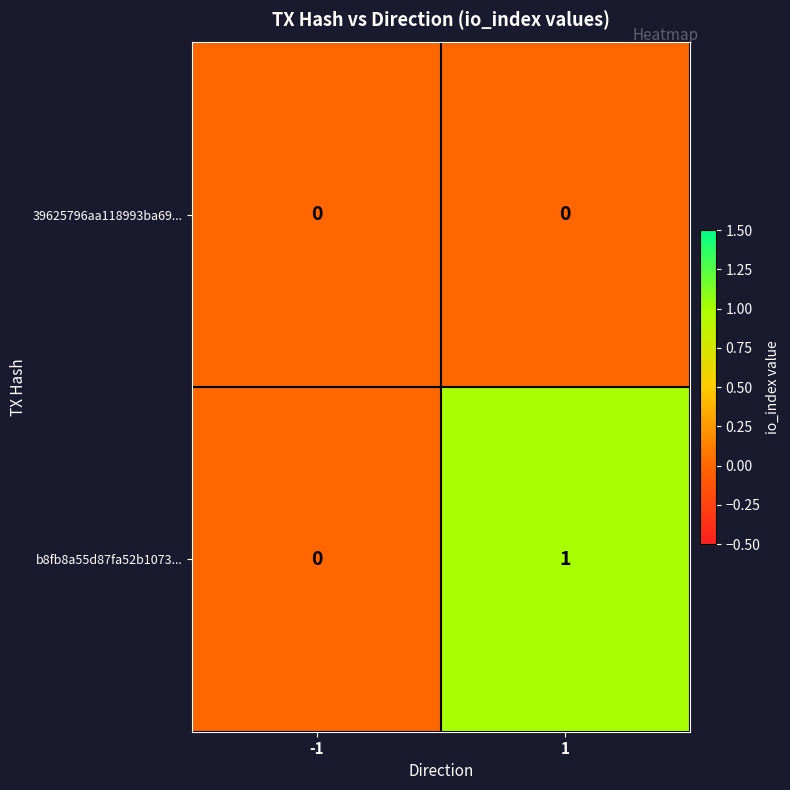

Reading left to right, what are all the values shown in this chart?

39625796aa118993ba69...: -1=0	1=0
b8fb8a55d87fa52b1073...: -1=0	1=1